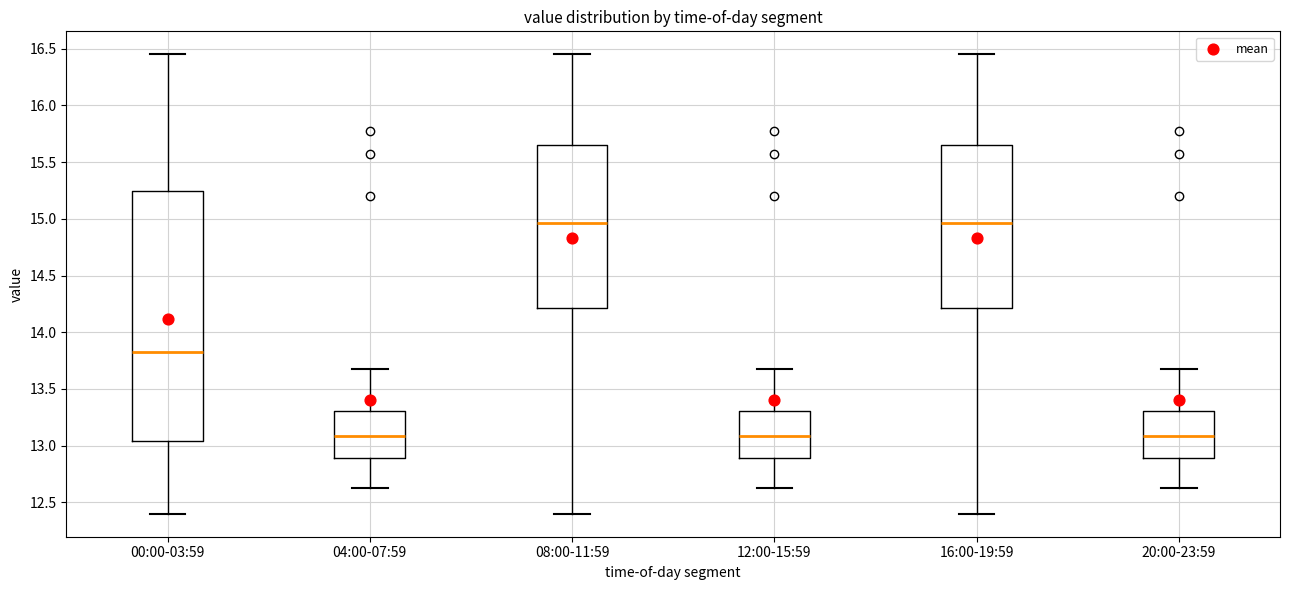

Reading left to right, read every box against the y-axis: the position of its median line, the range the box covers, and the ends of its whiskers. The values are not printed on the chart, so give them approximately, as read against the axis.

00:00-03:59: median 13.85, box 13.05 to 15.25, whiskers 12.40 to 16.45
04:00-07:59: median 13.10, box 12.90 to 13.30, whiskers 12.65 to 13.70
08:00-11:59: median 14.95, box 14.20 to 15.65, whiskers 12.40 to 16.45
12:00-15:59: median 13.10, box 12.90 to 13.30, whiskers 12.65 to 13.70
16:00-19:59: median 14.95, box 14.20 to 15.65, whiskers 12.40 to 16.45
20:00-23:59: median 13.10, box 12.90 to 13.30, whiskers 12.65 to 13.70